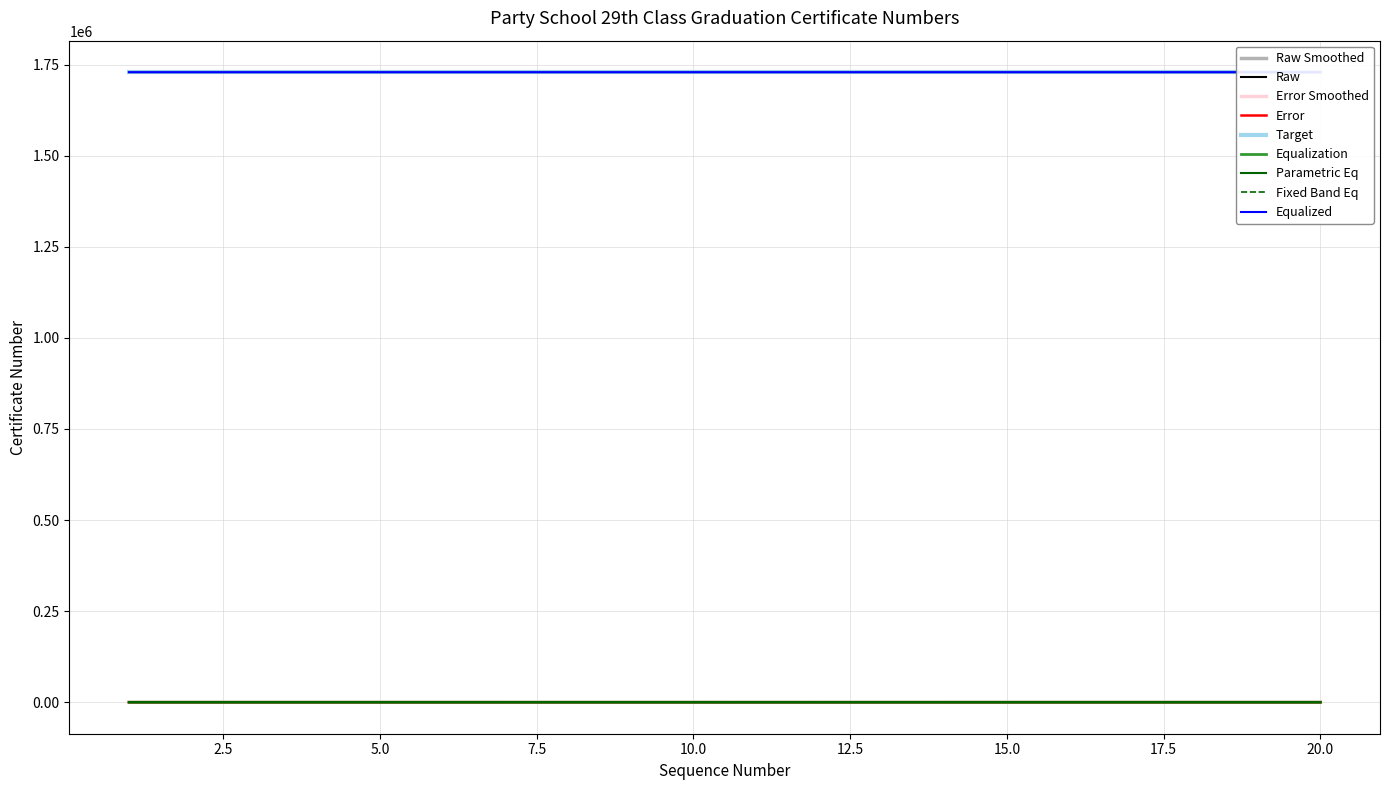

The chart shows a value of 1729310 at 14. True or false?

True